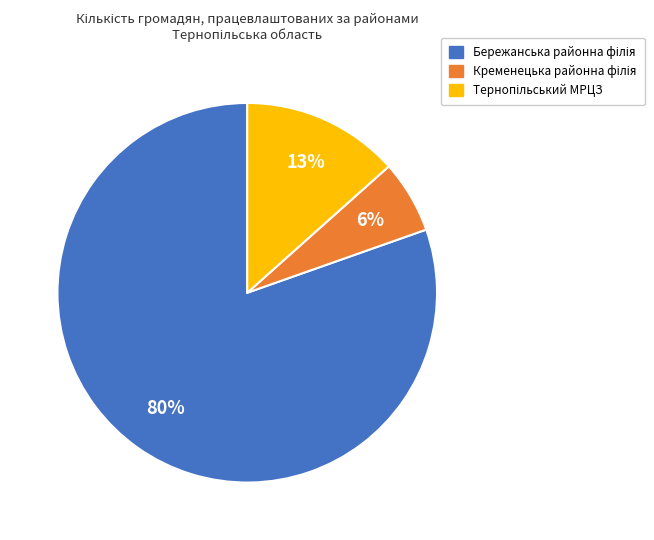

To the nearest percent, what is the average slice percentage?

33%